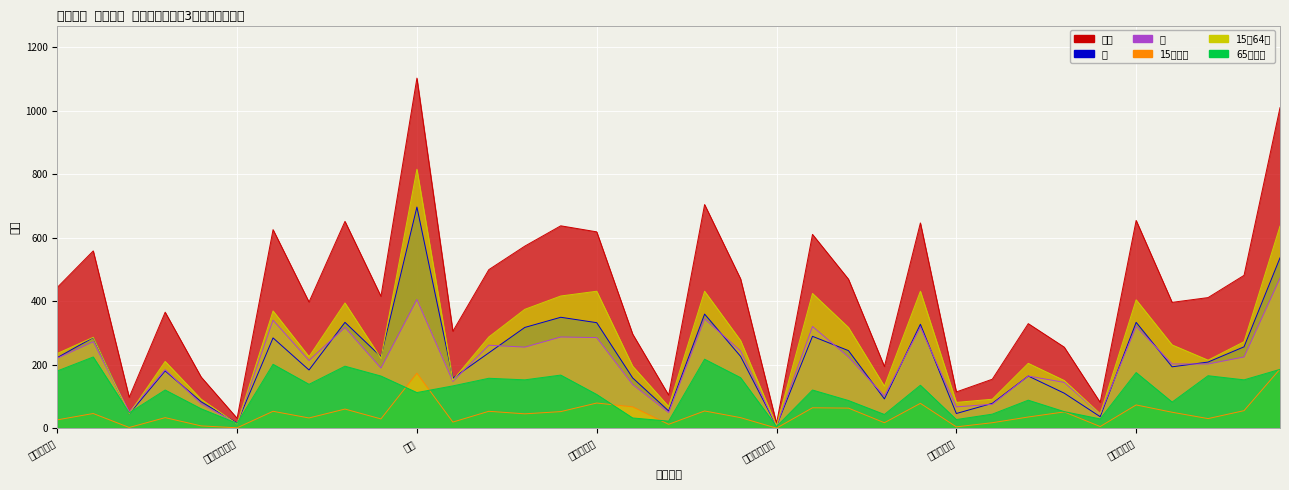

Count the number of categories in the chart.

35